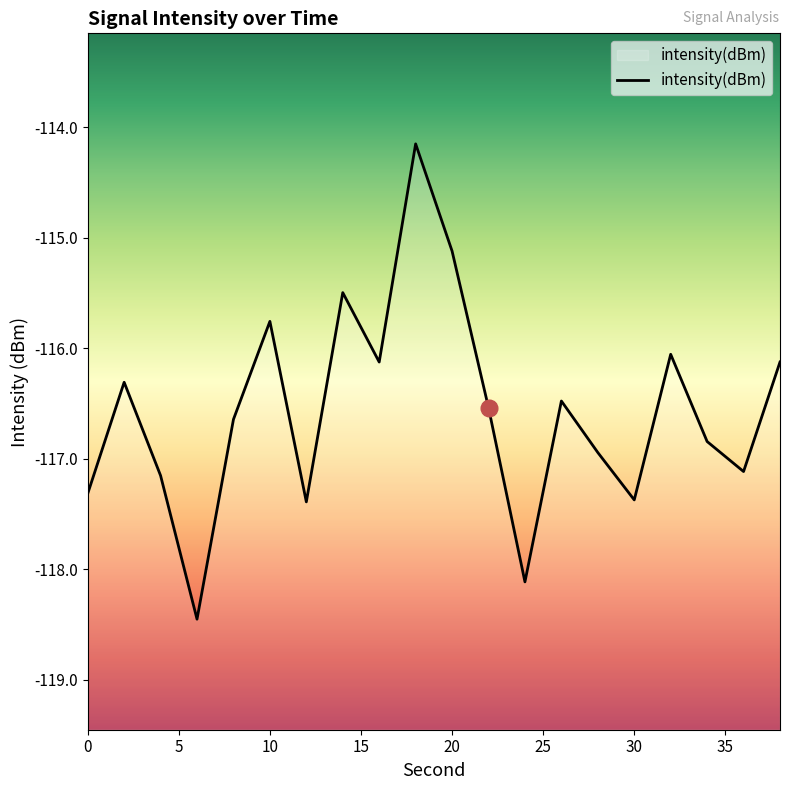

List the labels in order of value, smallest first.

6, 24, 12, 30, 0, 4, 36, 28, 34, 8, 22, 26, 2, 16, 38, 32, 10, 14, 20, 18